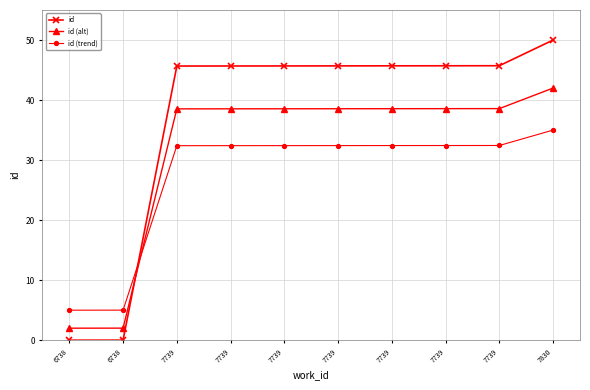

At how many categories does at least one series exceed 6?

8